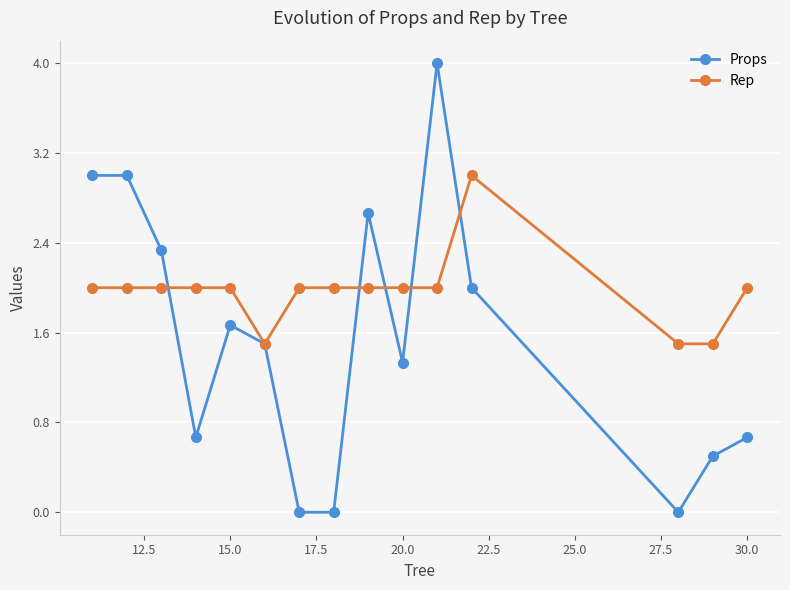

List the series in order of their peak value, highest first.

Props, Rep